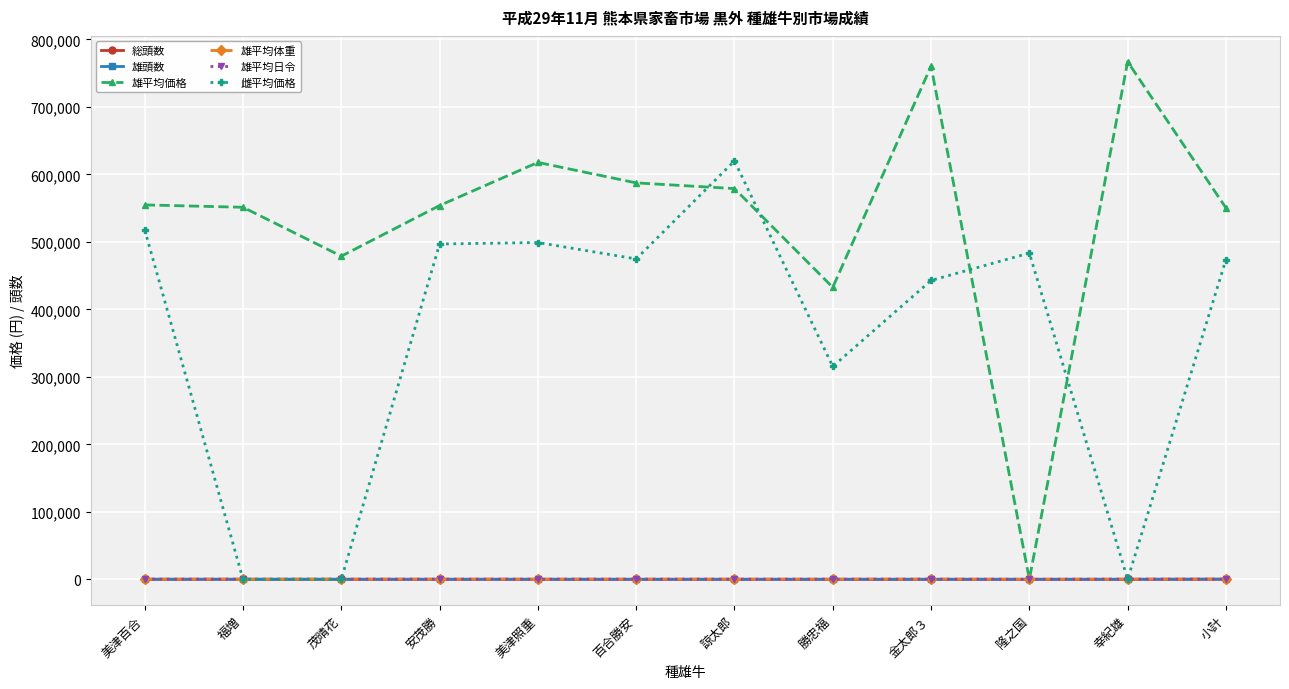

What is the difference between the 総頭数 values at 幸紀雄 and 隆之国?

1.0